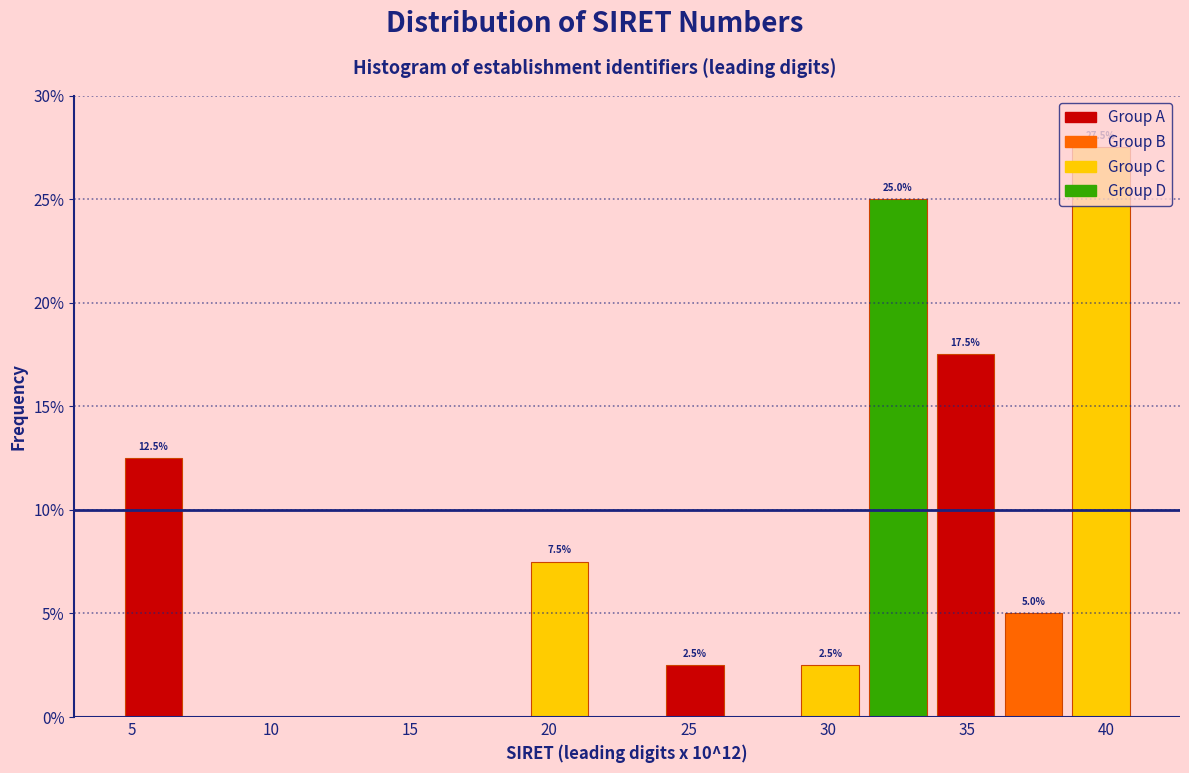

Over which range of the x-axis is the bar tallest?

38.5 to 41.0